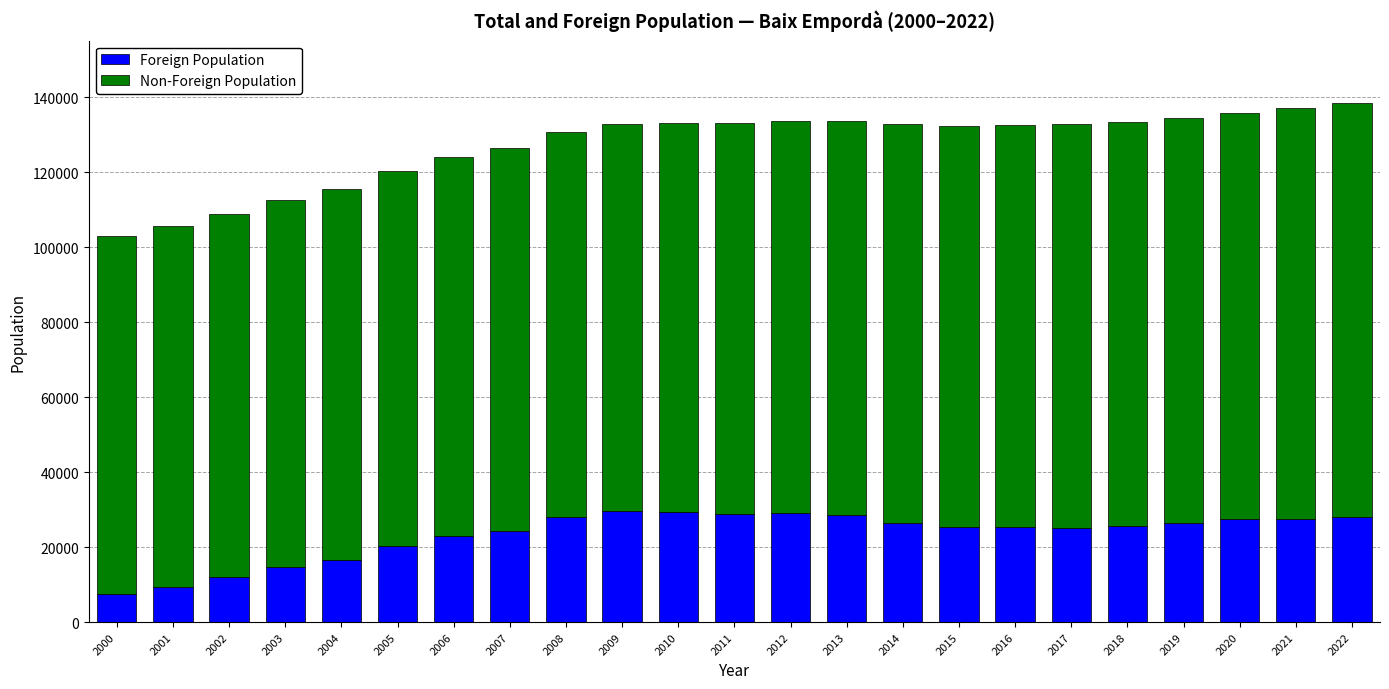

What is the difference between the maximum and minimum values in the Foreign Population series?

22027